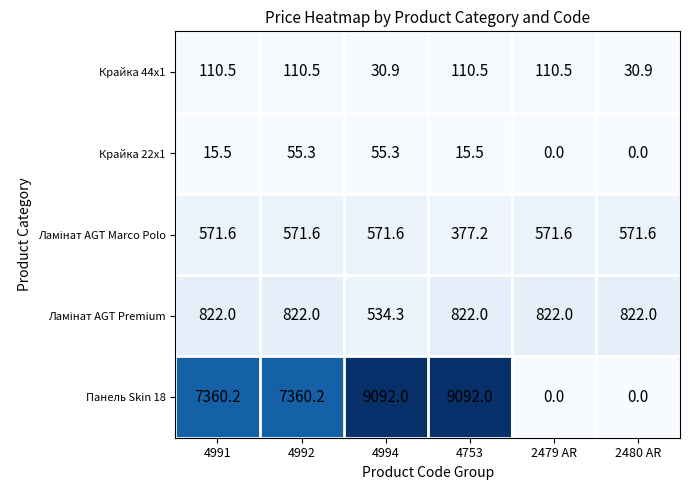

What is the difference between the maximum and minimum values in the Крайка 44x1 series?

79.6